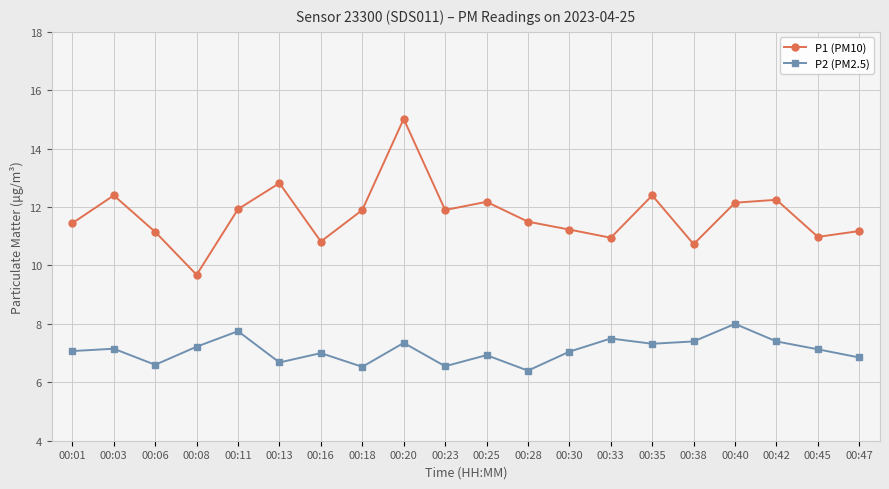

What is the value of the P1 (PM10) point at the 15th from the left?

12.4